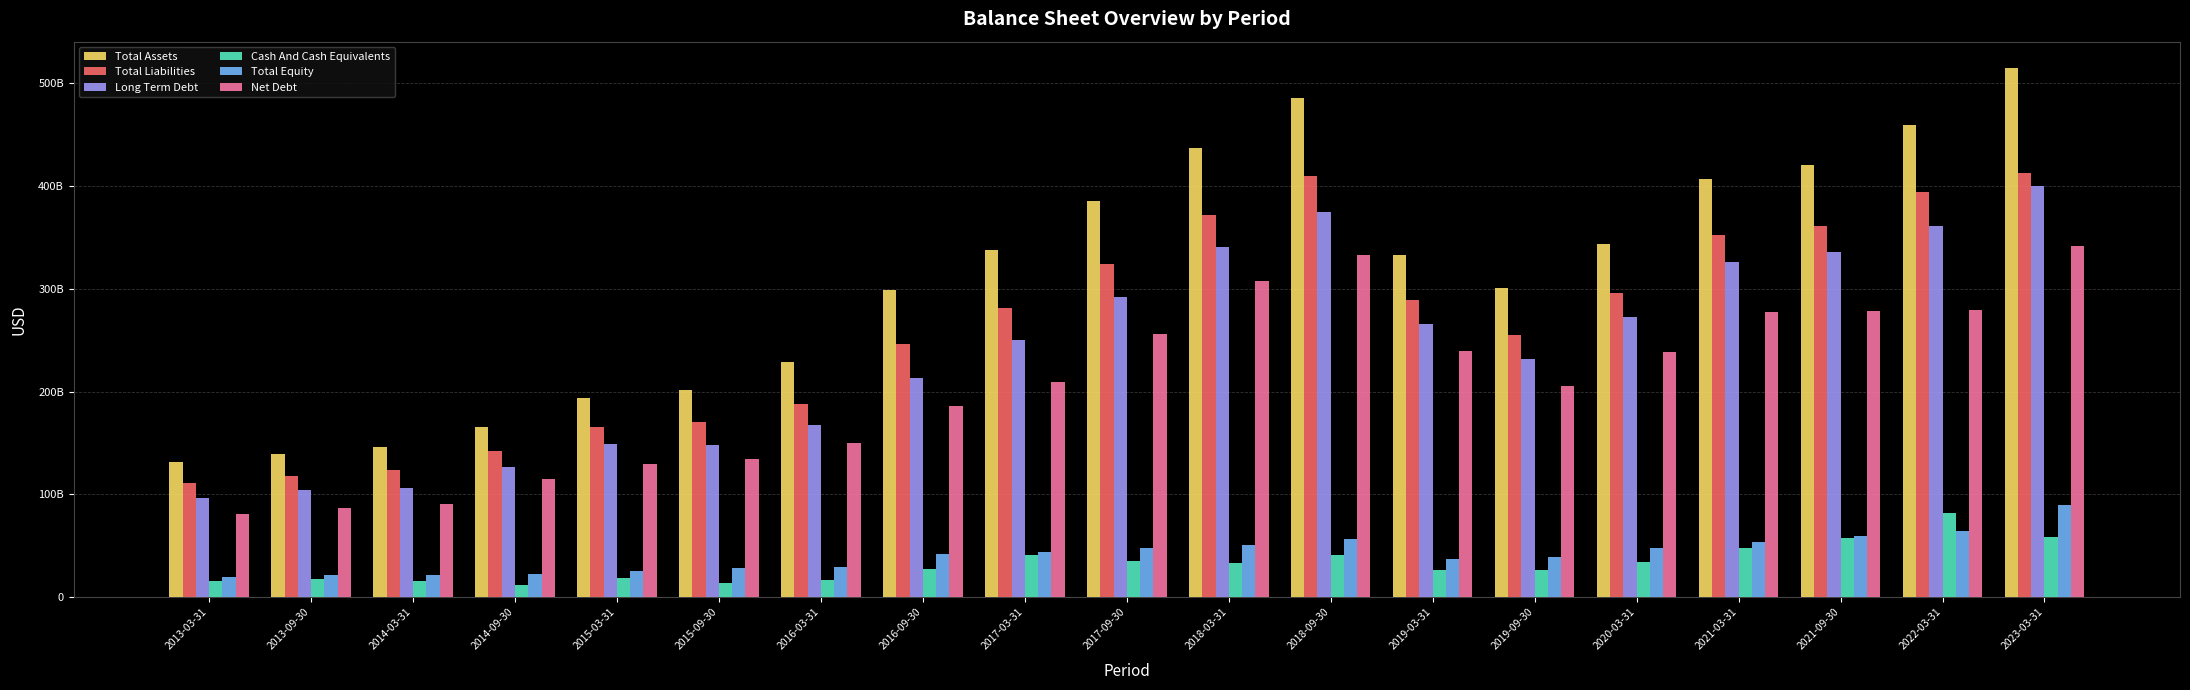

Which series has the widest spread of values?

Total Assets